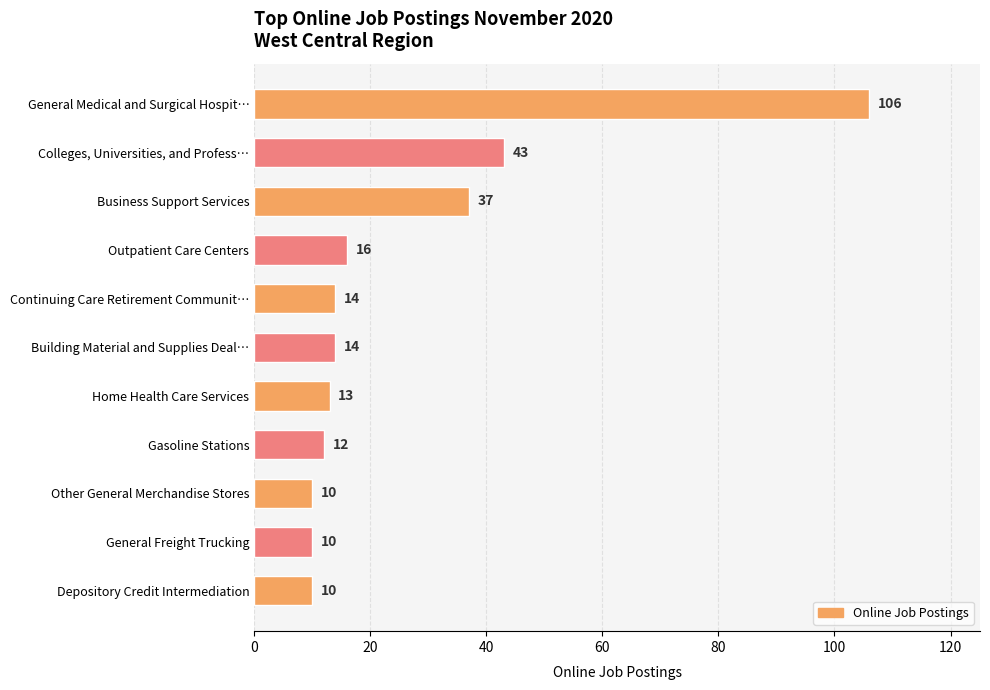

Approximately how many times larger is the value at Building Material and Supplies Deal… compared to Home Health Care Services?

1.1